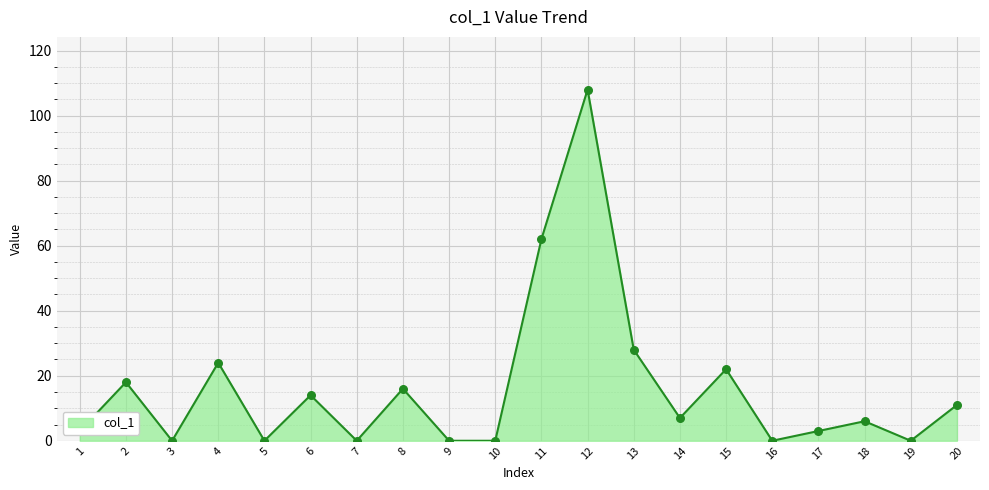

Which has a higher value, 6 or 3?

6